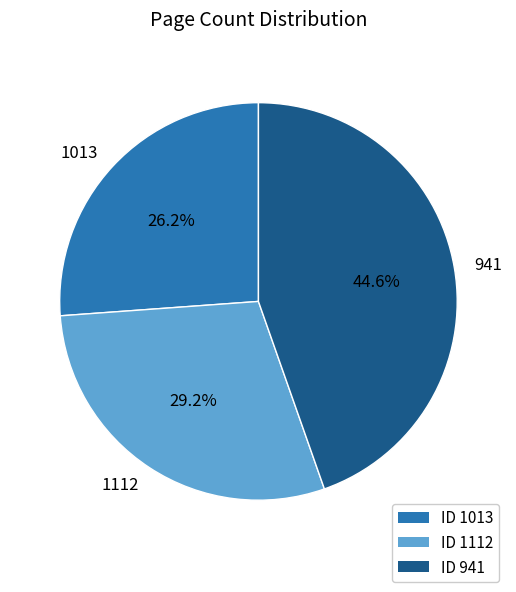

What is the ratio of the value at 941 to the value at 1013?

1.7